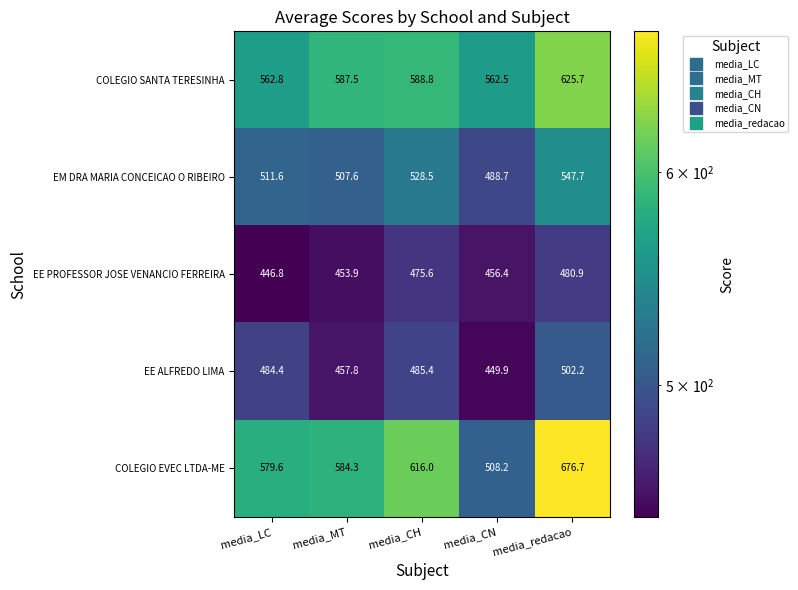

What is the spread (max minus min) of values at media_CH?

140.4